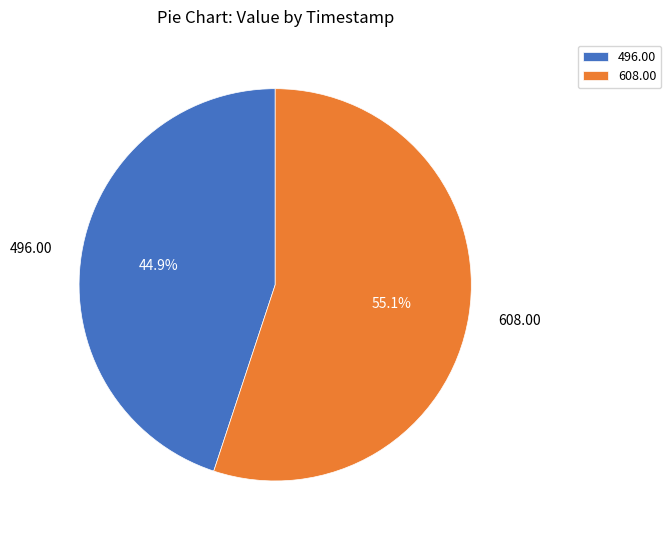

Rank the categories by value from lowest to highest.

496.00, 608.00